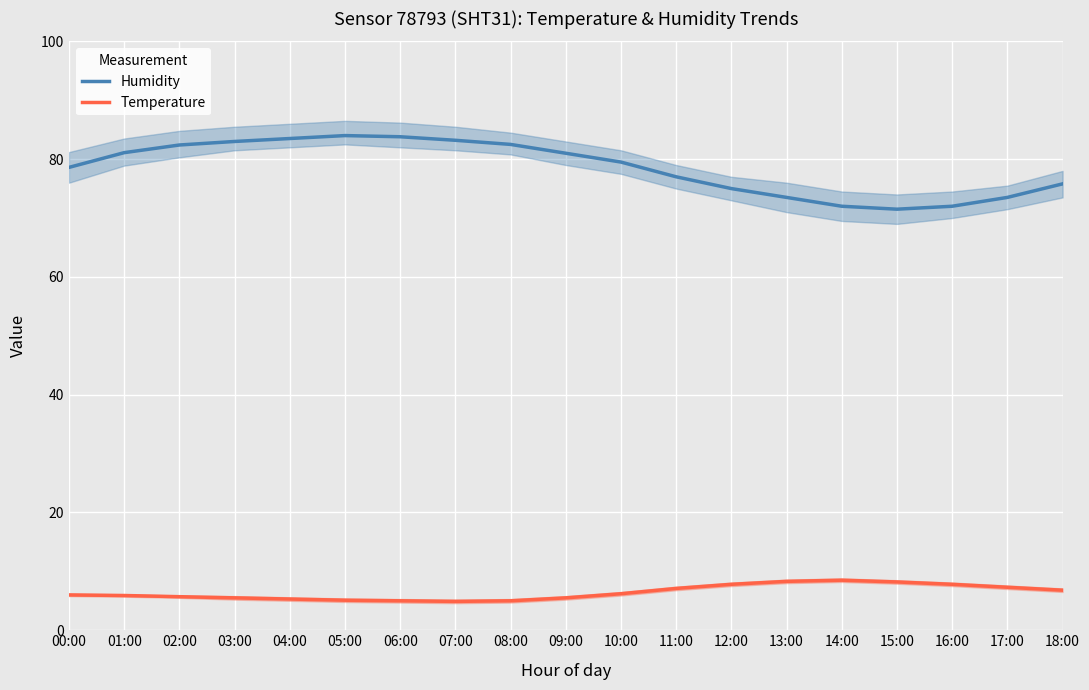

What is the value of the Humidity point at the 11th from the left?

79.5